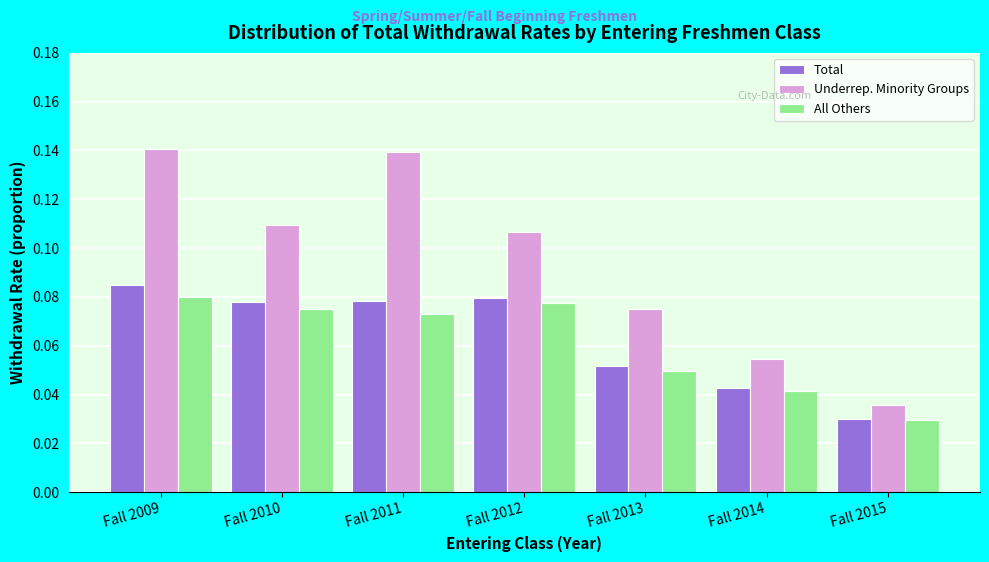

Which series changed the most between Fall 2010 and Fall 2013?

Underrep. Minority Groups